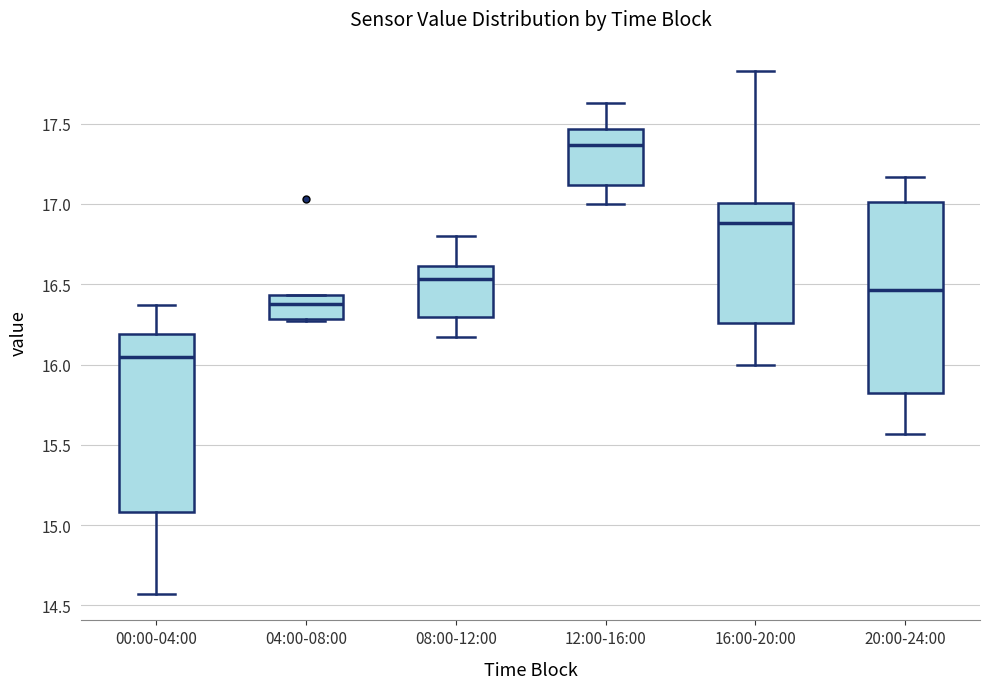

Where does the lower whisker of the box for 16:00-20:00 end on the y-axis? The values are not printed on the chart, so give them approximately, as read against the axis.

16.00